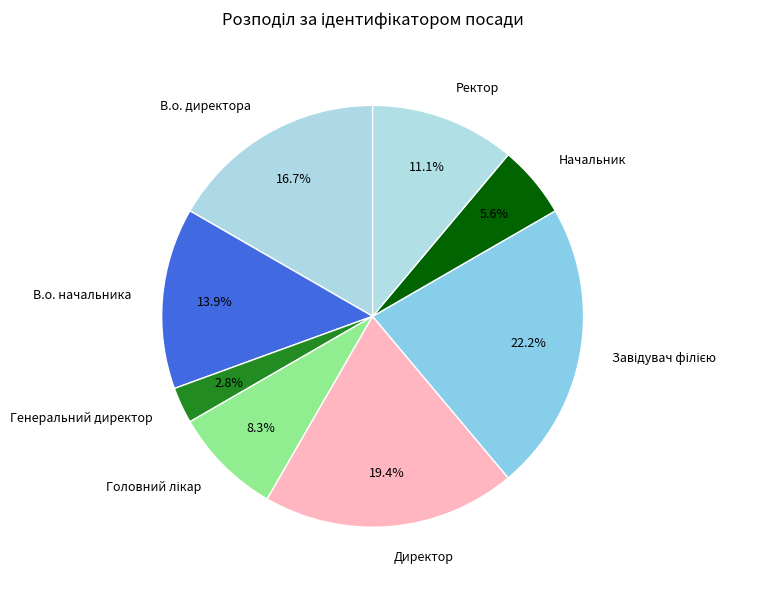

Which has a higher value, В.о. директора or Ректор?

В.о. директора